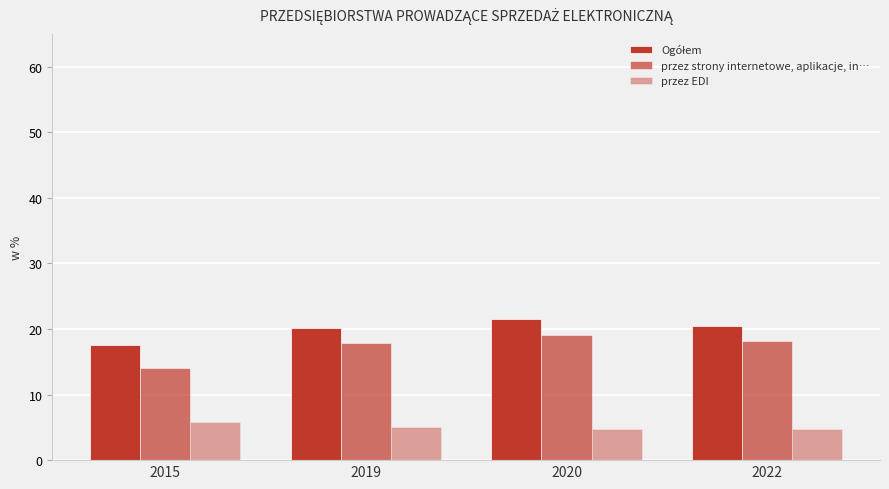

How many groups of bars are there?

4